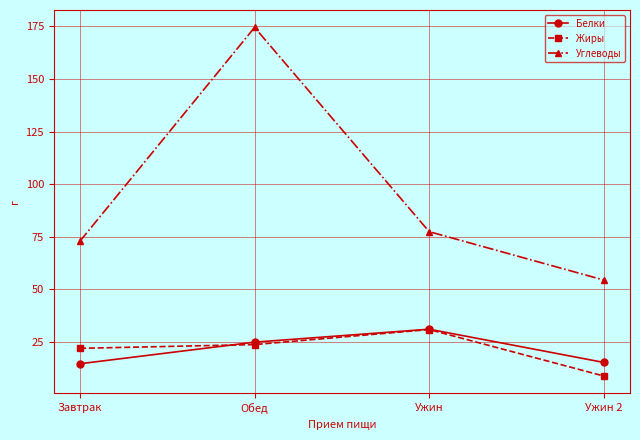

Is it true that Жиры equals 22.0 at Завтрак?

True